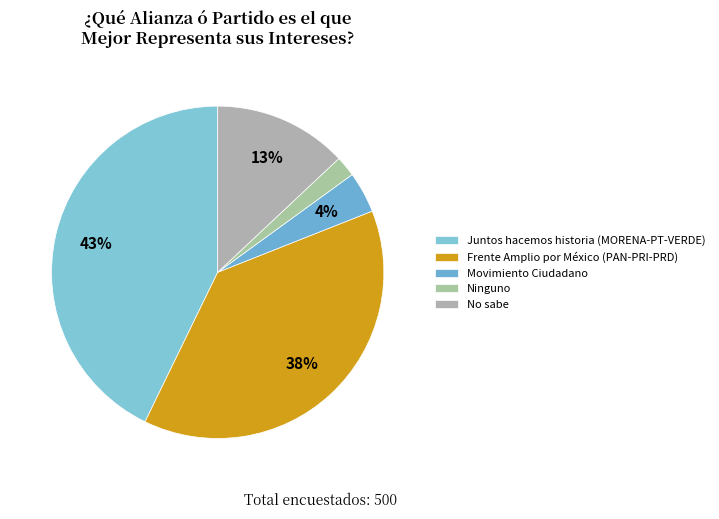

How many segments does this pie chart have?

5